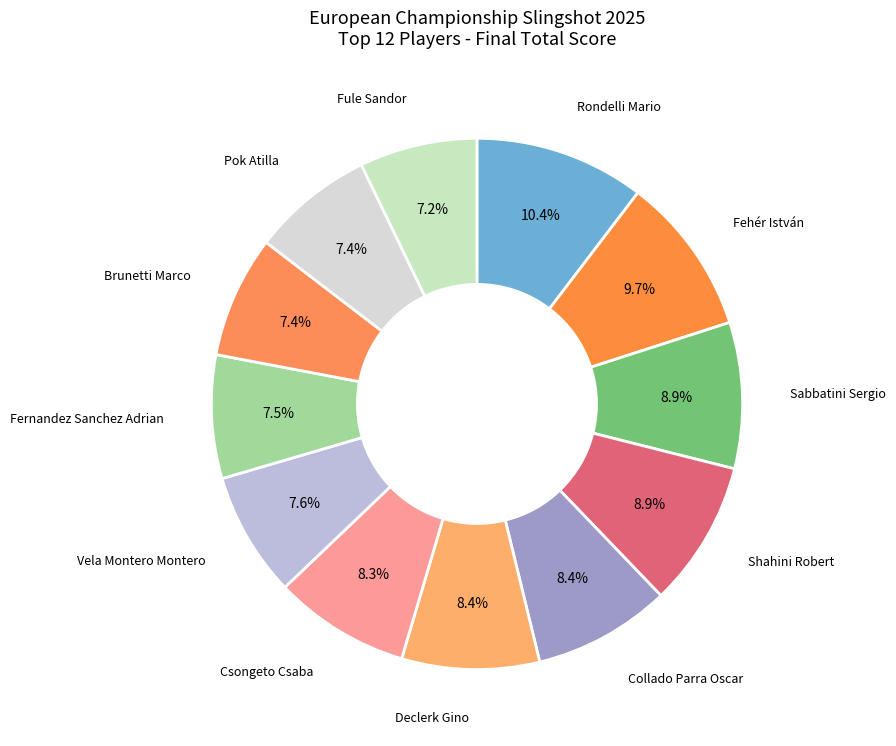

How many slices are in this pie chart?

12